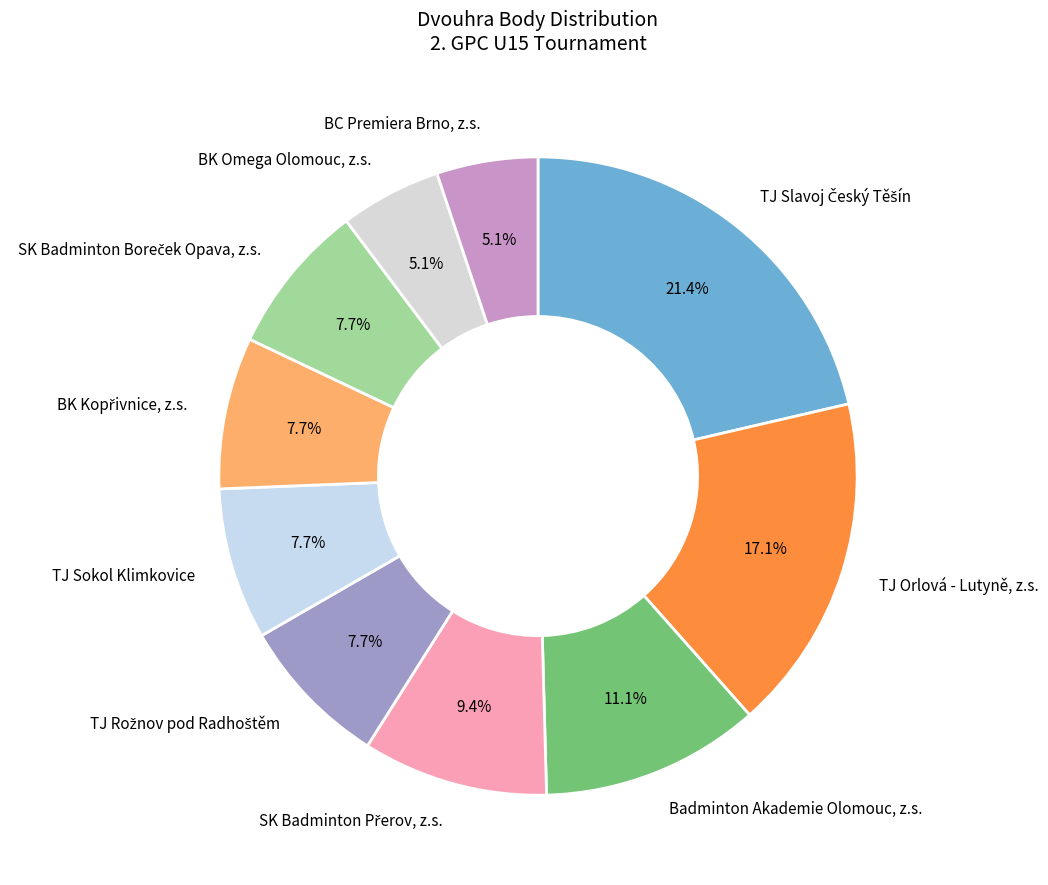

Which has a higher value, Badminton Akademie Olomouc, z.s. or TJ Orlová - Lutyně, z.s.?

TJ Orlová - Lutyně, z.s.